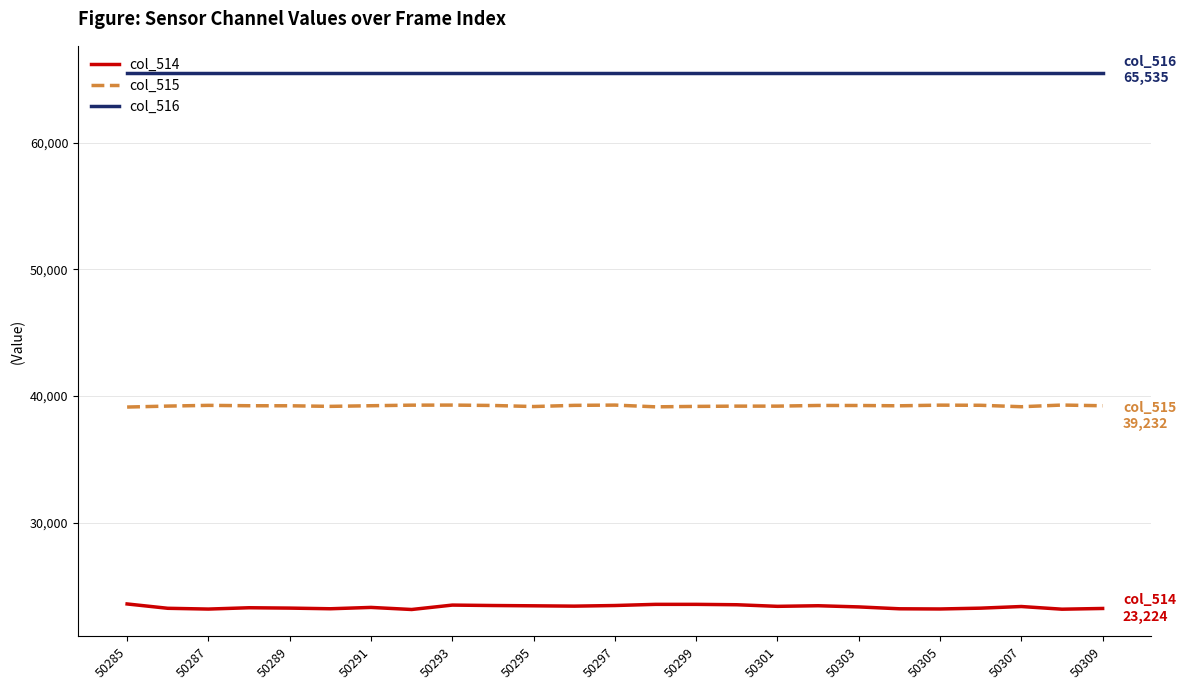

List the series in order of their peak value, highest first.

col_516, col_515, col_514